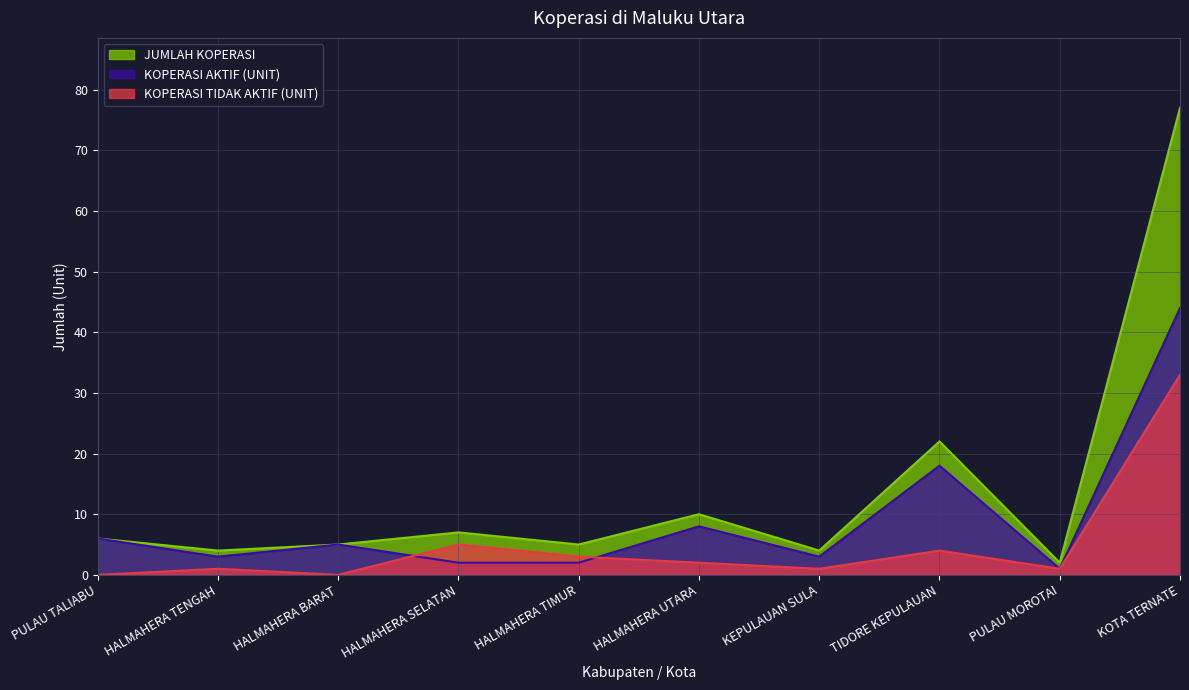

Which category has the highest value across all series?

KOTA TERNATE